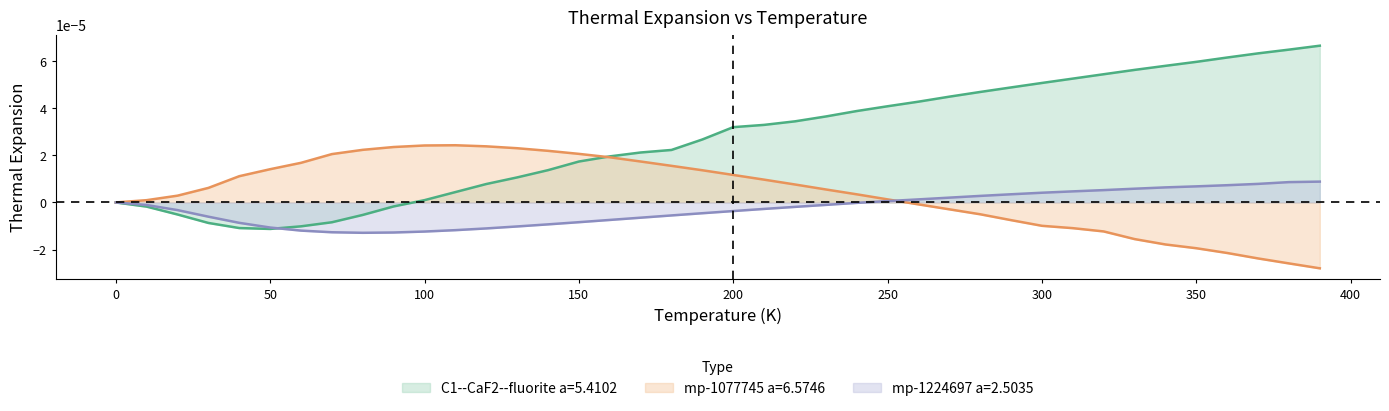

Which series has the largest range (max minus min)?

C1--CaF2--fluorite a=5.4102